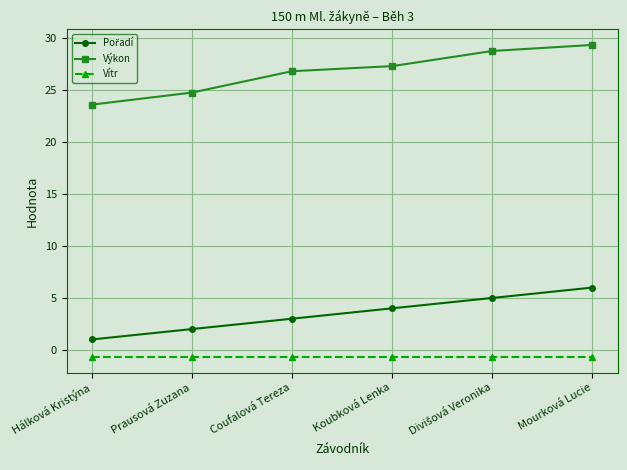

What is the label of the 4th point from the left?

Koubková Lenka